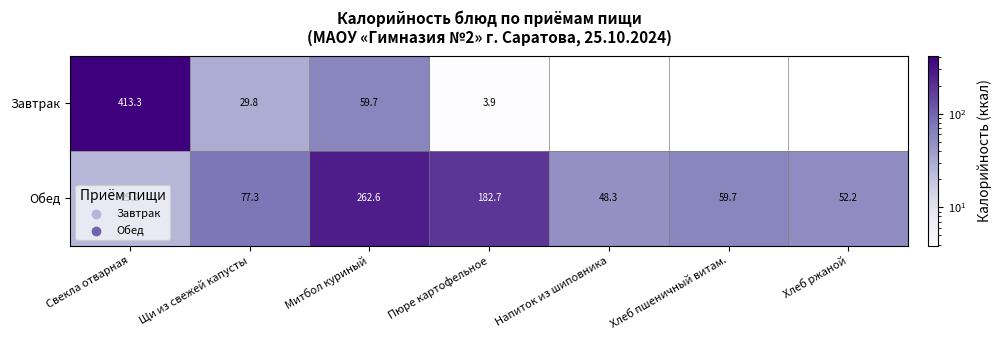

What is the highest value of the Обед series?

262.6